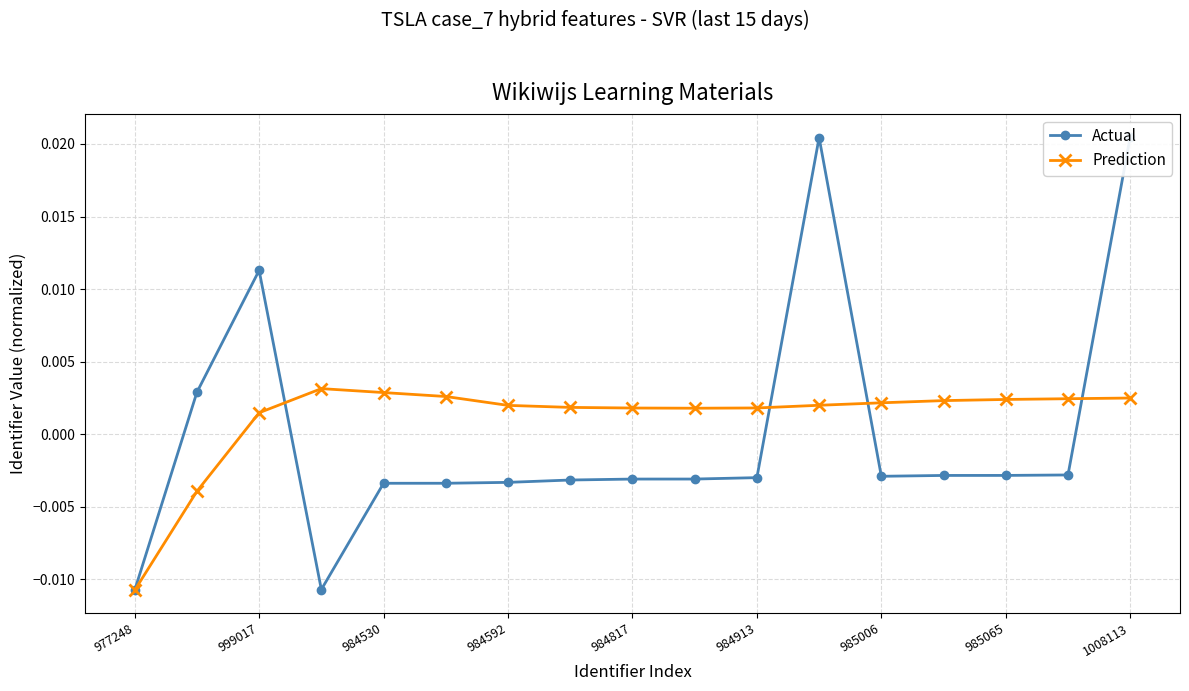

After their last crossing, which series has the higher values: Actual or Prediction?

Actual